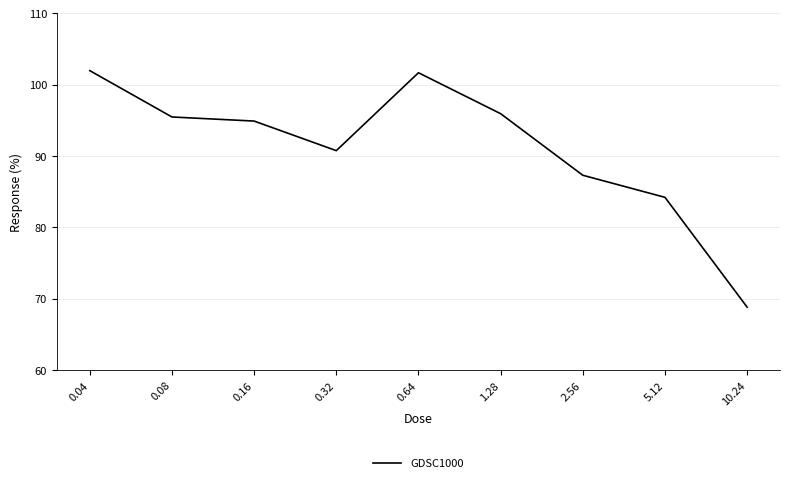

How many values are below 94?

4